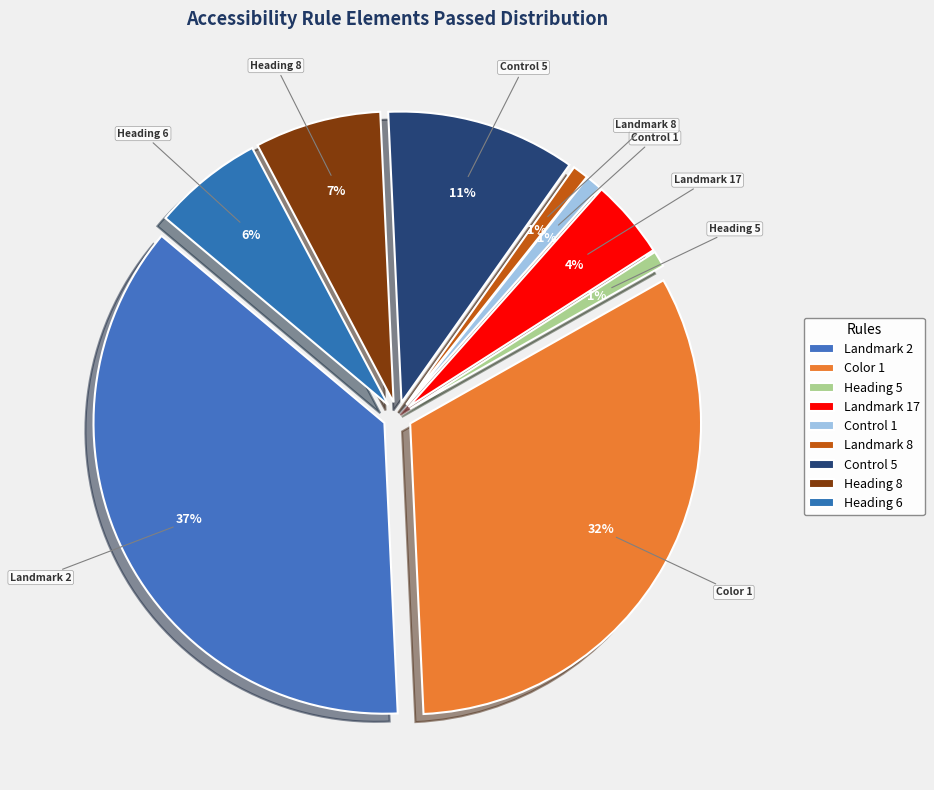

How many slices are in this pie chart?

9